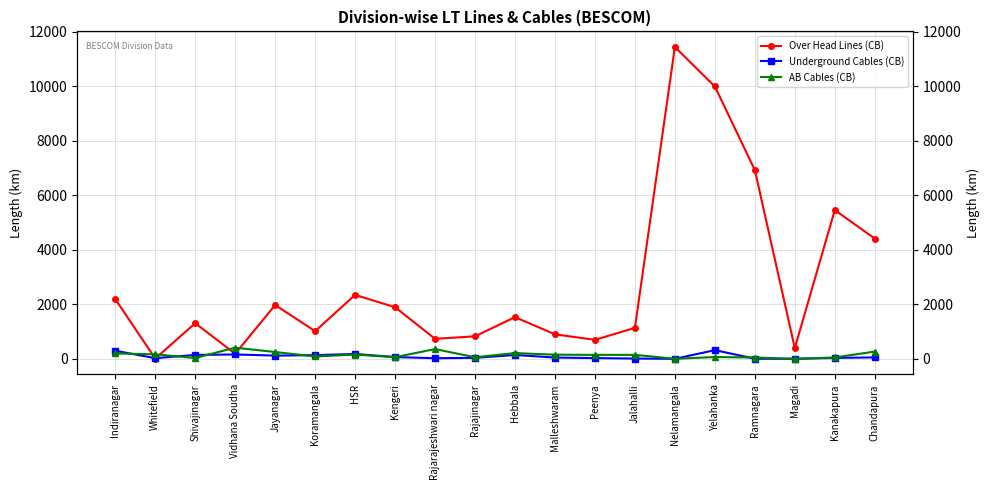

The value of Underground Cables (CB) at Koramangala is 71.9. True or false?

False